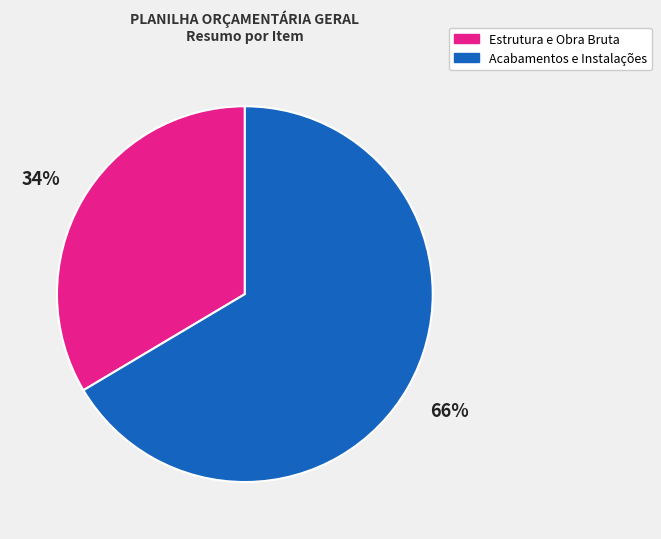

What percentage is the Acabamentos e Instalações slice, to the nearest percent?

66%